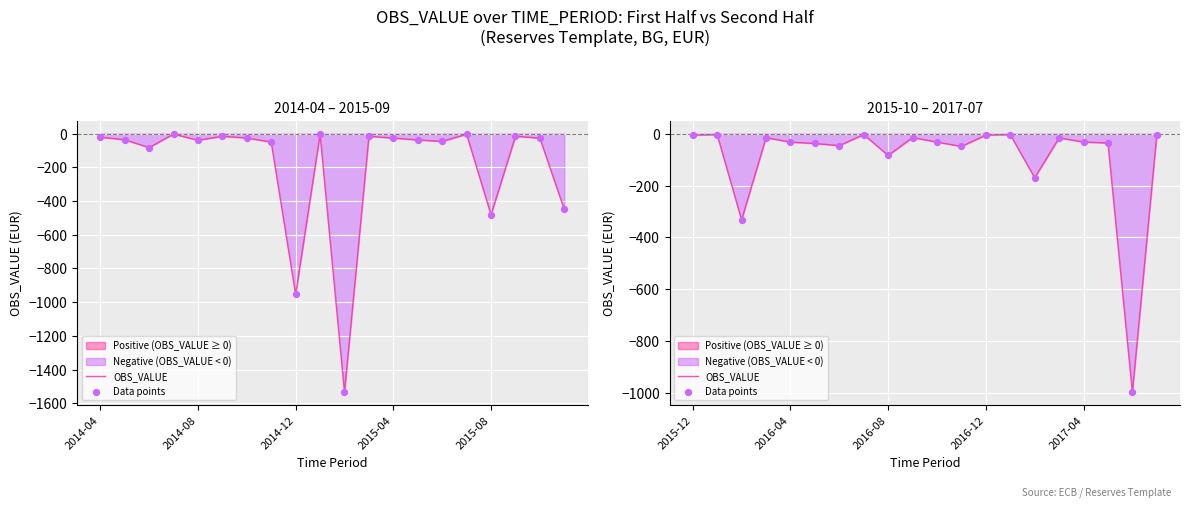

Which series has the widest spread of Y values?

OBS_VALUE